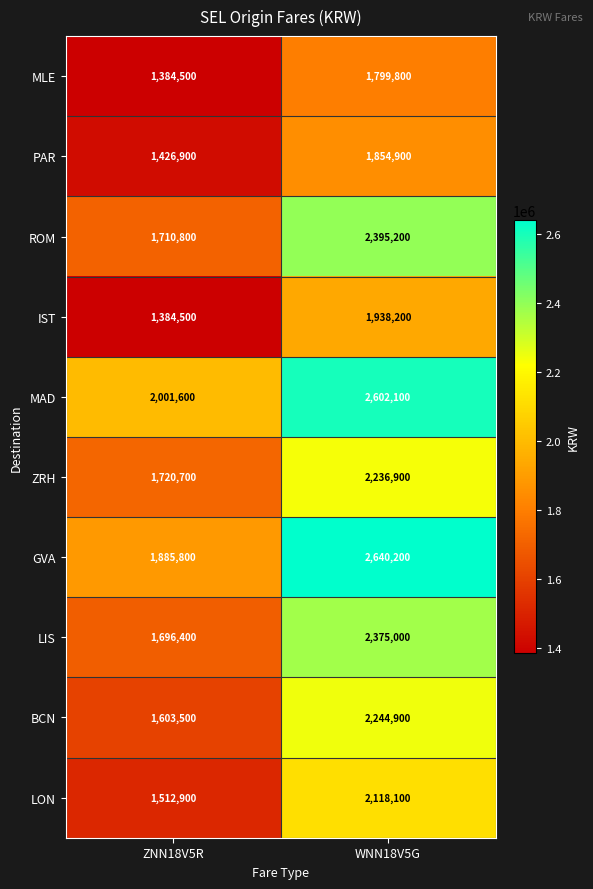

Reading right to left, list all the values displayed in this chart.

MLE: WNN18V5G=1799800	ZNN18V5R=1384500
PAR: WNN18V5G=1854900	ZNN18V5R=1426900
ROM: WNN18V5G=2395200	ZNN18V5R=1710800
IST: WNN18V5G=1938200	ZNN18V5R=1384500
MAD: WNN18V5G=2602100	ZNN18V5R=2001600
ZRH: WNN18V5G=2236900	ZNN18V5R=1720700
GVA: WNN18V5G=2640200	ZNN18V5R=1885800
LIS: WNN18V5G=2375000	ZNN18V5R=1696400
BCN: WNN18V5G=2244900	ZNN18V5R=1603500
LON: WNN18V5G=2118100	ZNN18V5R=1512900